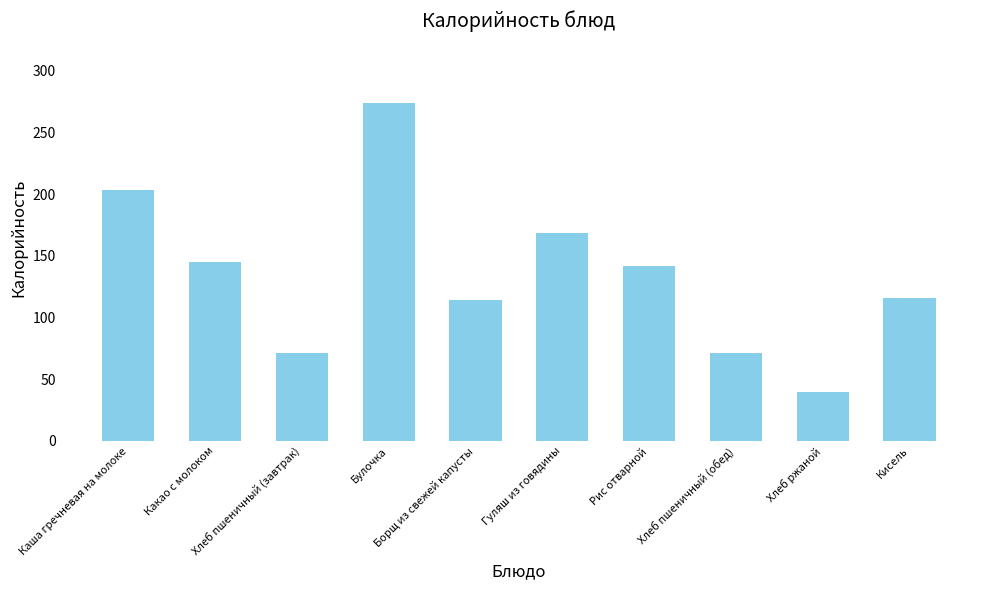

Reading left to right, extract all data points from this chart.

Каша гречневая на молоке=203.0	Какао с молоком=145.2	Хлеб пшеничный (завтрак)=71.0	Булочка=274.0	Борщ из свежей капусты=114.0	Гуляш из говядины=168.2	Рис отварной=141.6	Хлеб пшеничный (обед)=71.0	Хлеб ржаной=40.0	Кисель=116.0